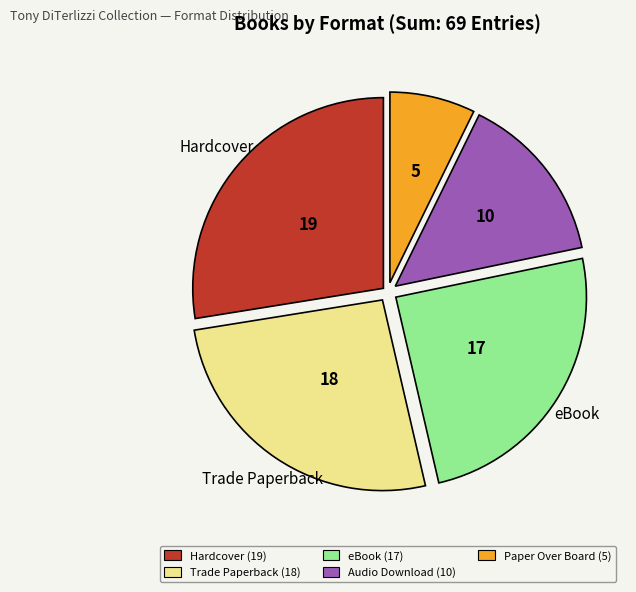

Is there any slice that represents more than half of the pie?

No